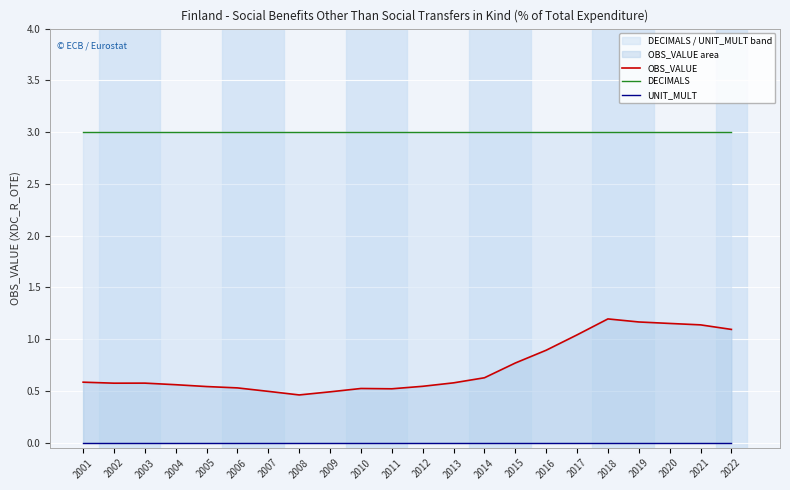

What are all the series names shown in the legend?

OBS_VALUE, DECIMALS, UNIT_MULT